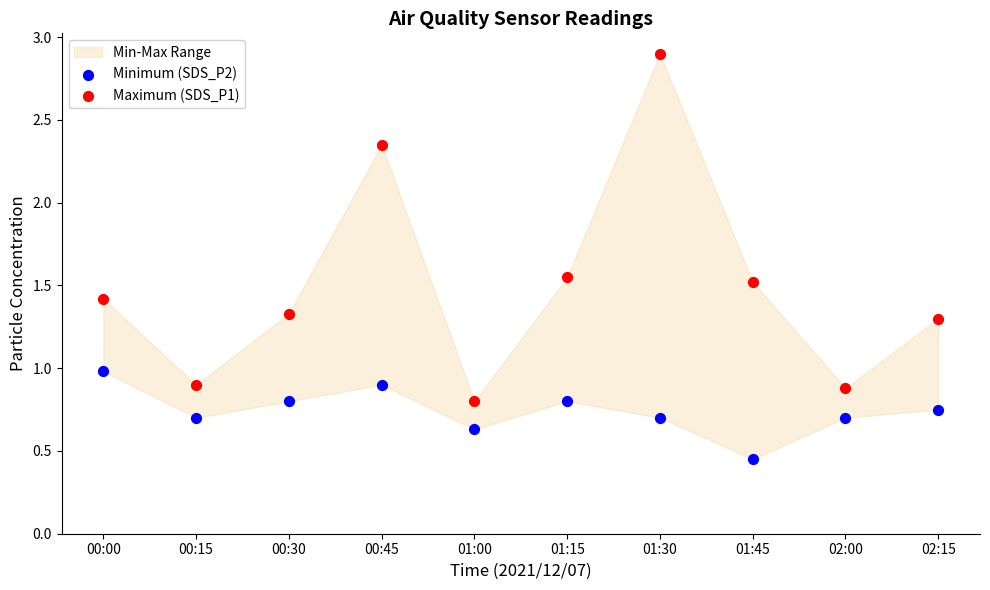

Which series reaches the maximum Y coordinate?

Maximum (SDS_P1)